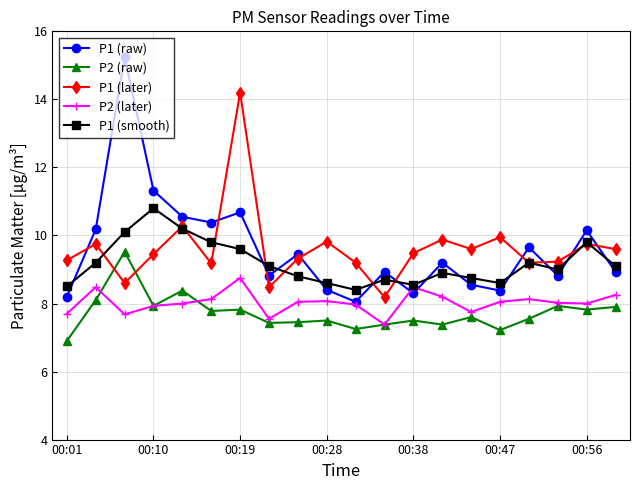

Which series has the largest range (max minus min)?

P1 (raw)